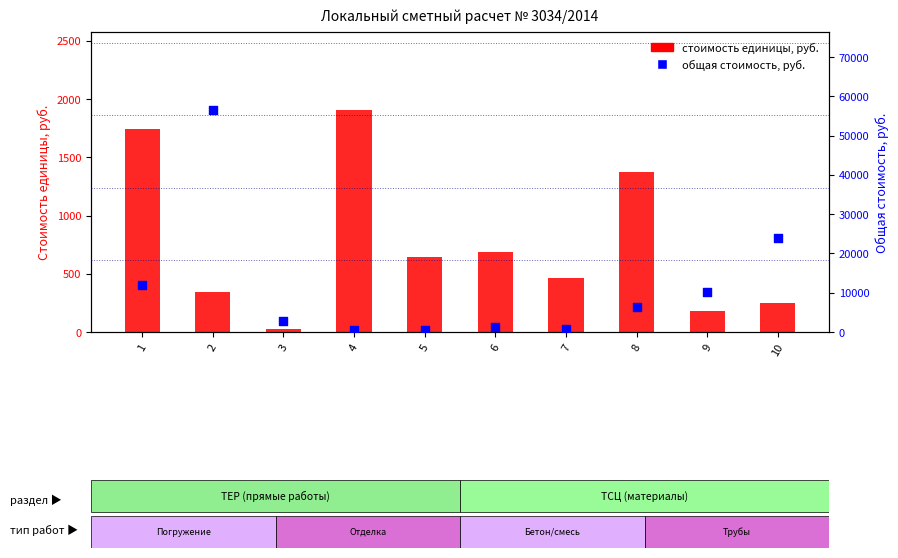

Is the value of Стоимость единицы, руб. at 3 greater than the value of Общая стоимость, руб. at 3?

No